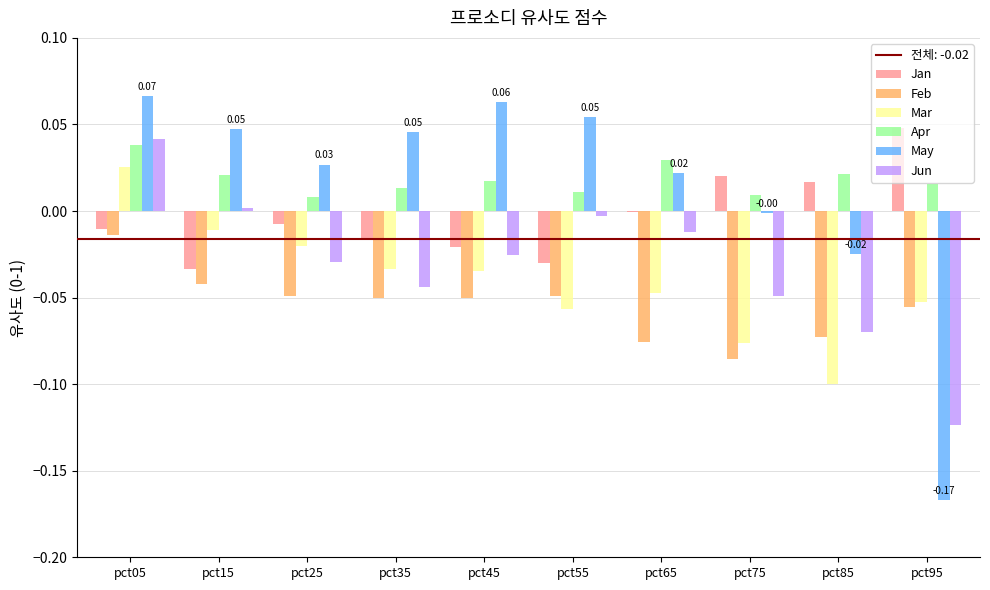

At which label is Mar closest to 0?

pct15